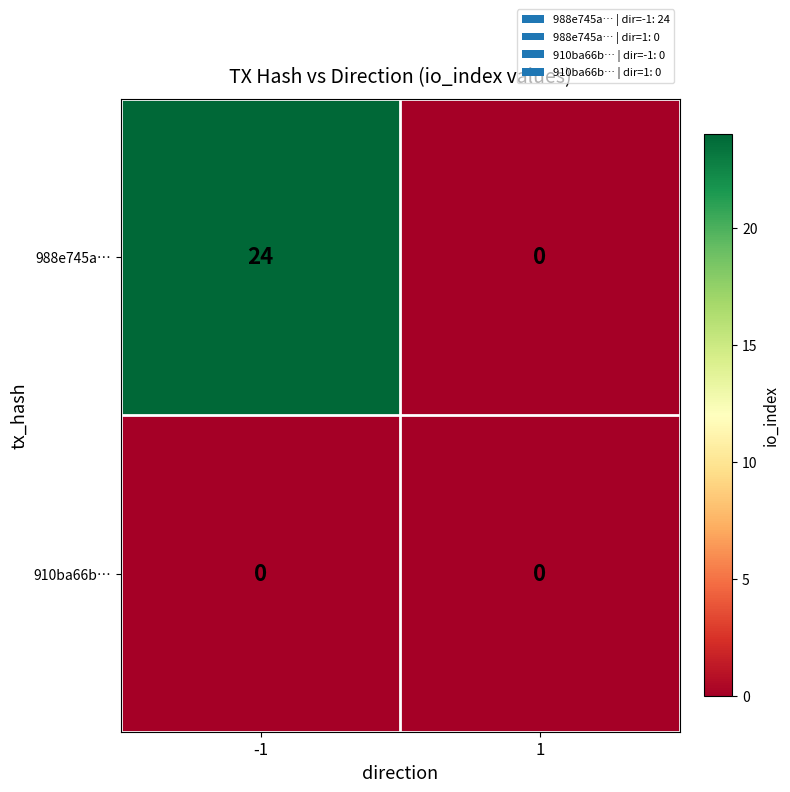

What is the difference between the highest and lowest values at -1?

24